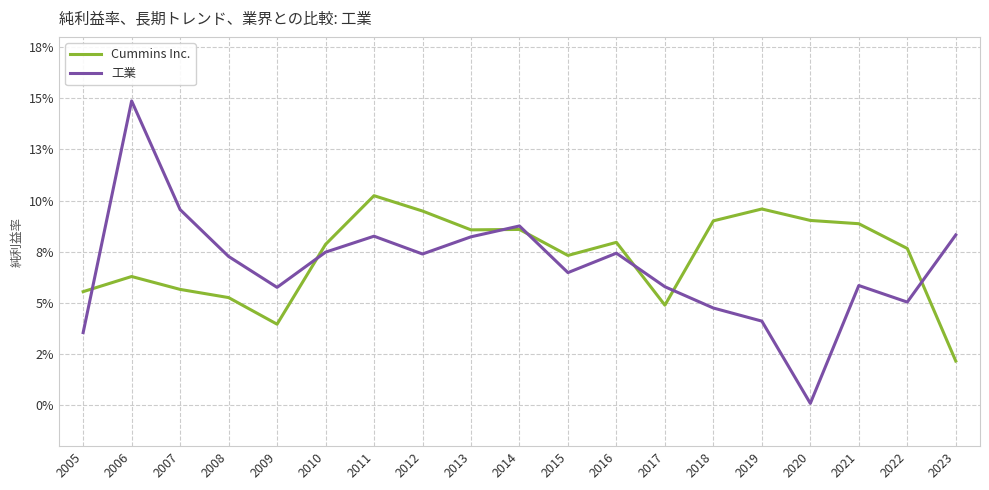

What is the value of the 工業 point at the 17th from the left?

0.1